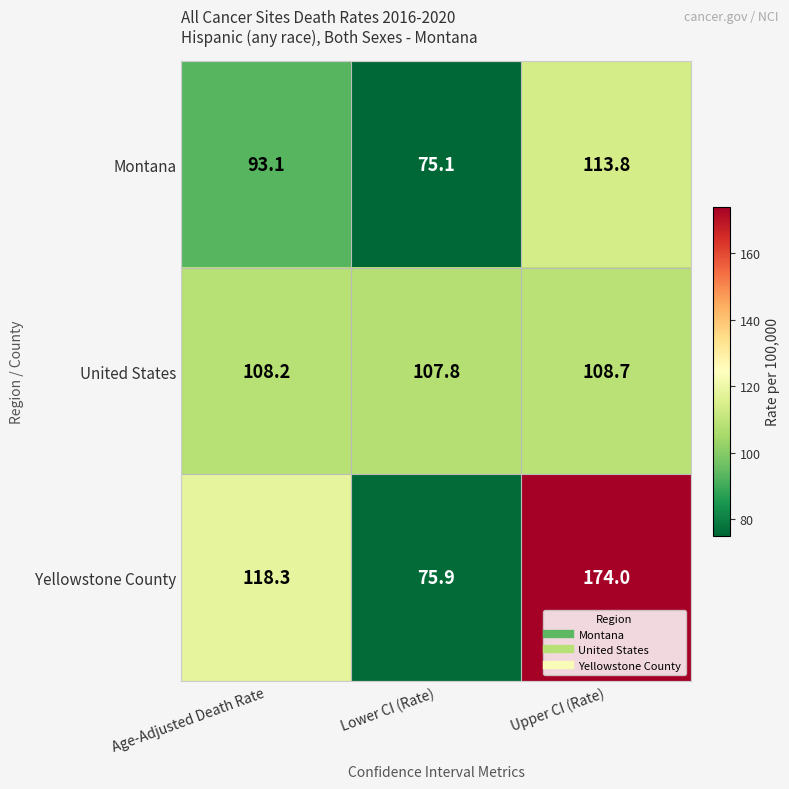

The value of United States at Upper CI (Rate) is 183.1. True or false?

False